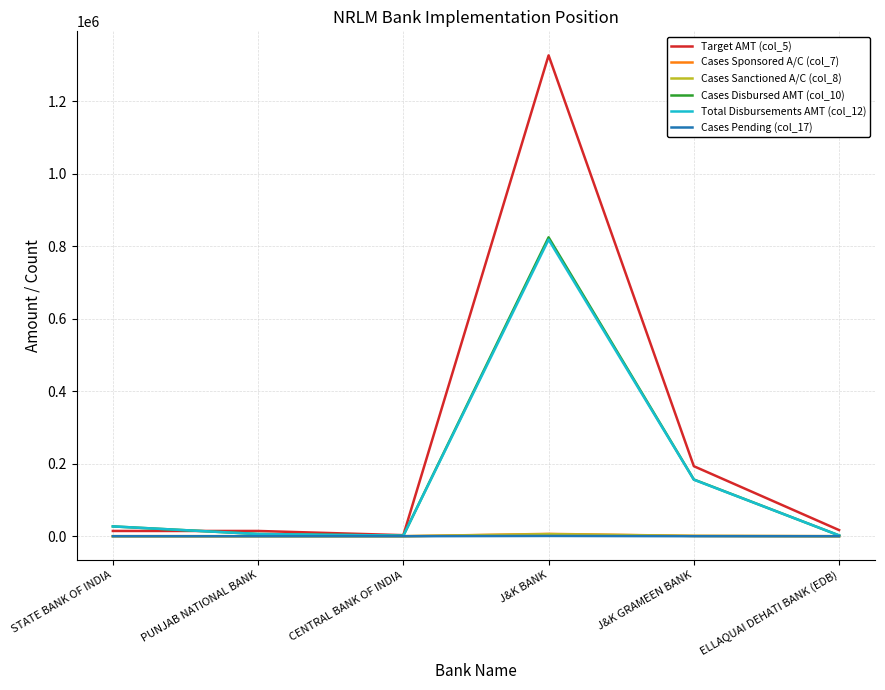

Which series has the widest spread of values?

Target AMT (col_5)